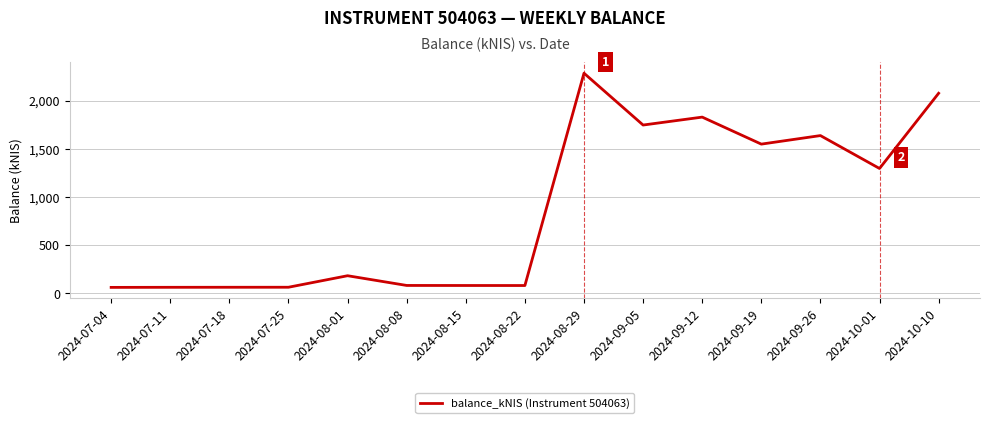

Between 2024-07-04 and 2024-09-19, which is larger?

2024-09-19